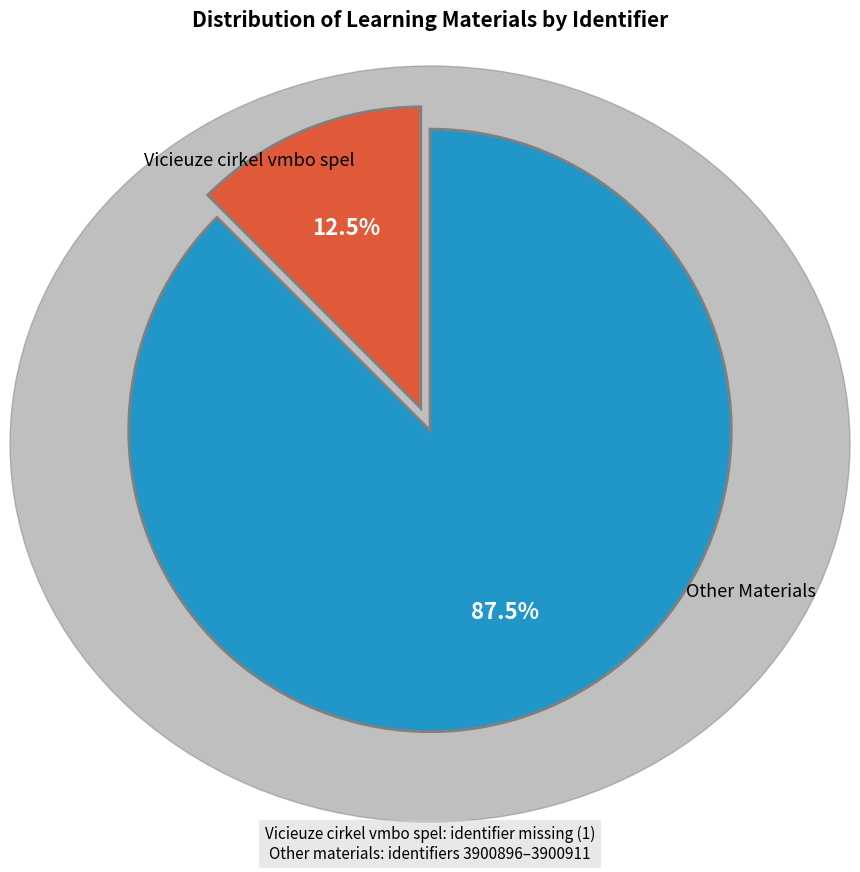

How many slices are in this pie chart?

2